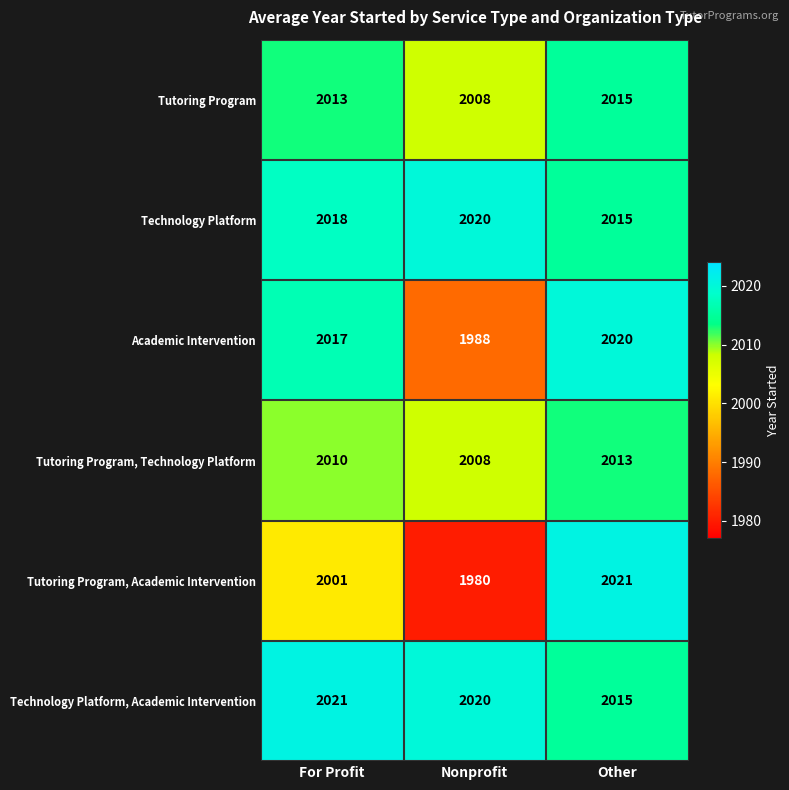

Between For Profit and Nonprofit, which series saw the biggest shift?

Academic Intervention